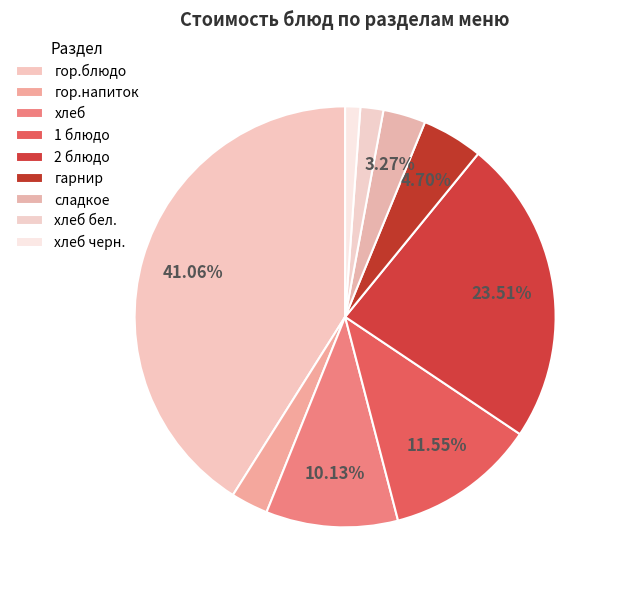

Count the number of slices in the pie.

9